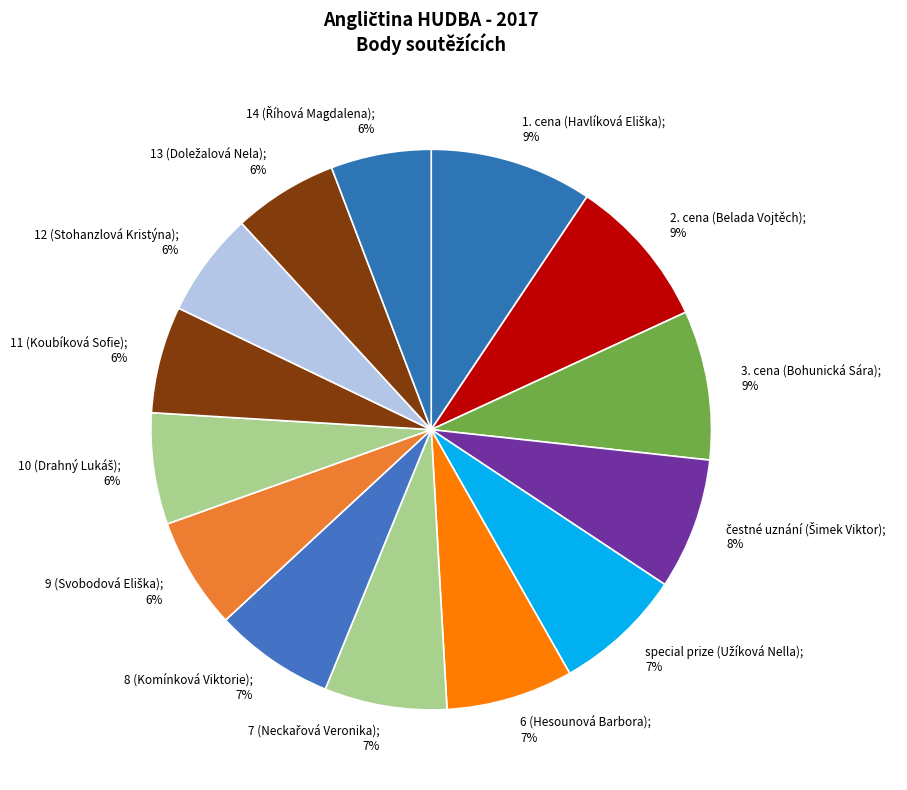

Is there a majority slice in this chart?

No